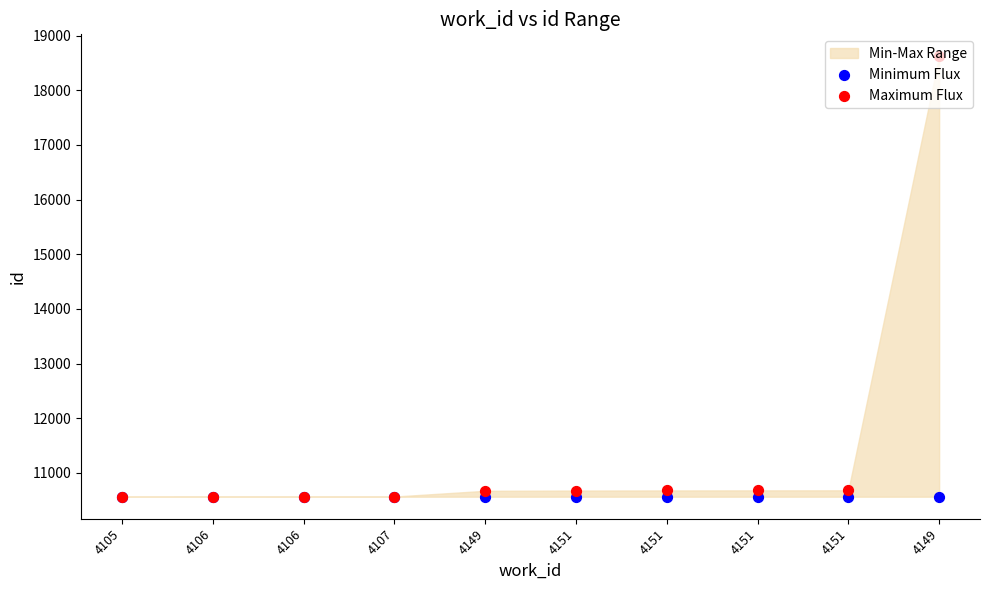

Is the value of Minimum Flux at 4151 greater than the value of Maximum Flux at 4149?

No